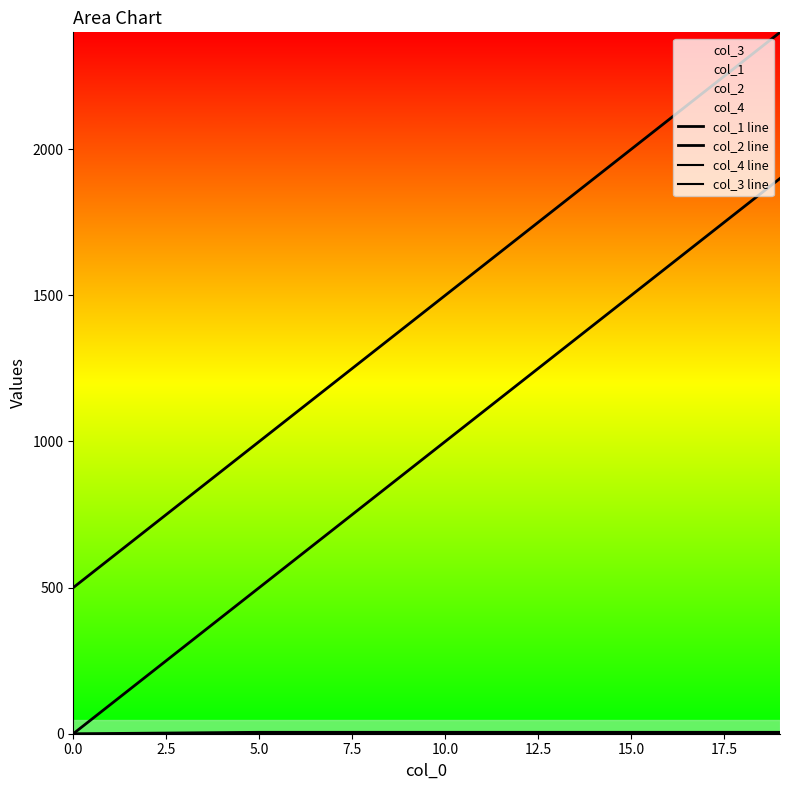

Which series has the largest total across all categories?

col_2 line